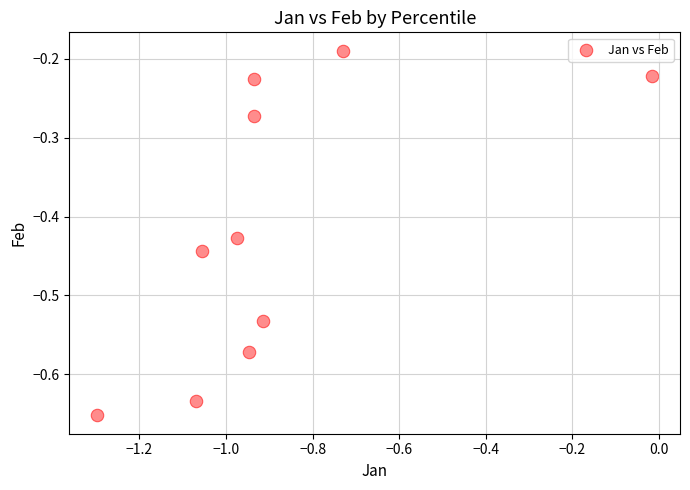

What is the range of X values (max minus min)?

1.3